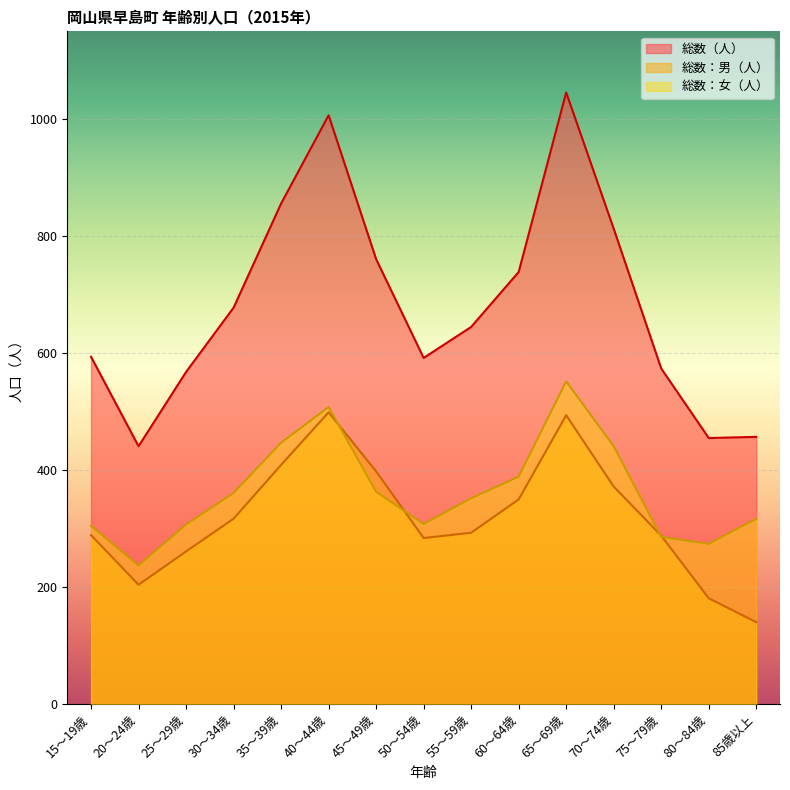

Which category has the lowest value in the 総数：男（人） series?

85歳以上